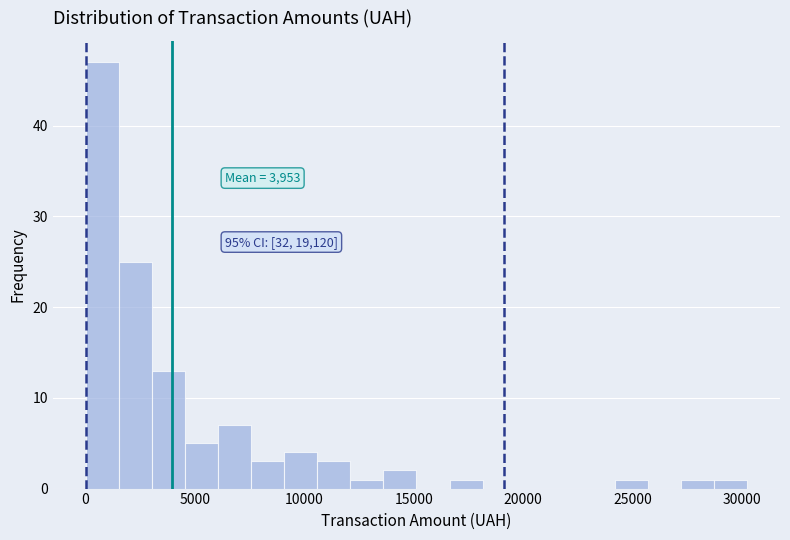

Around what value on the x-axis is the tallest bar? Give the approximate position of its centre, as read against the axis.

1000